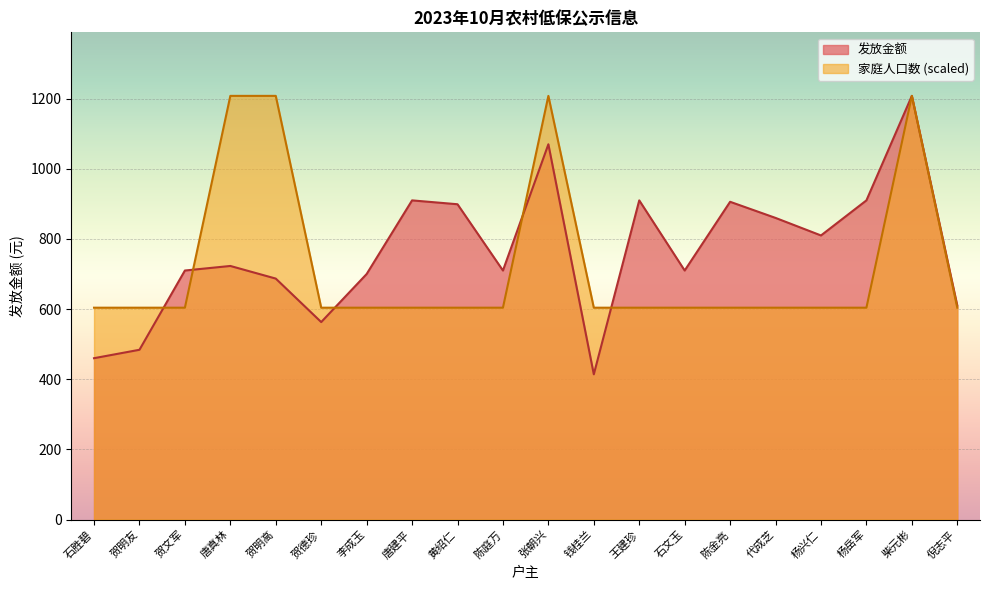

At which category does 家庭人口数 reach its first local peak?

张朝兴